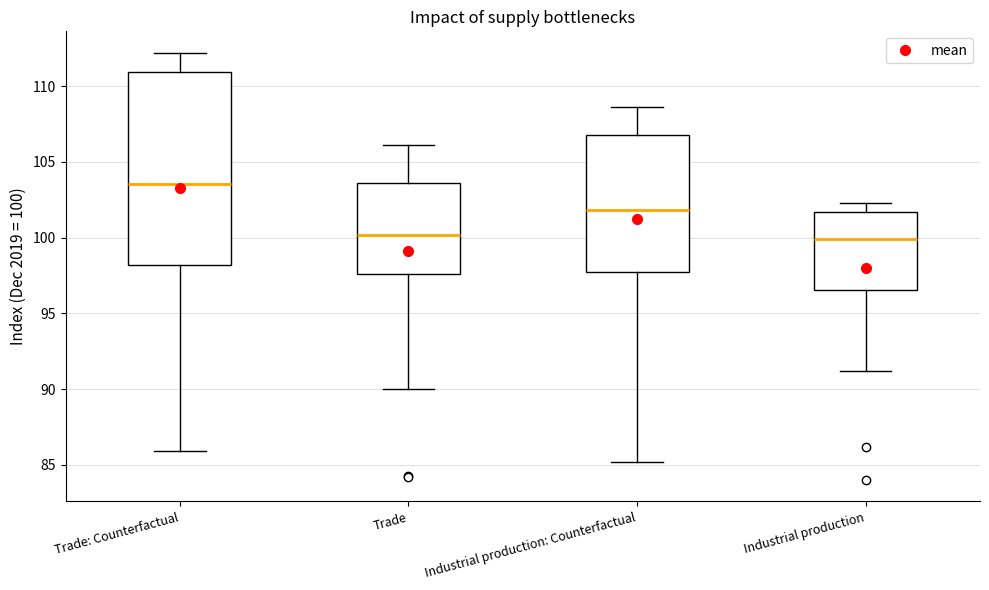

Which box has the highest median line?

Trade: Counterfactual